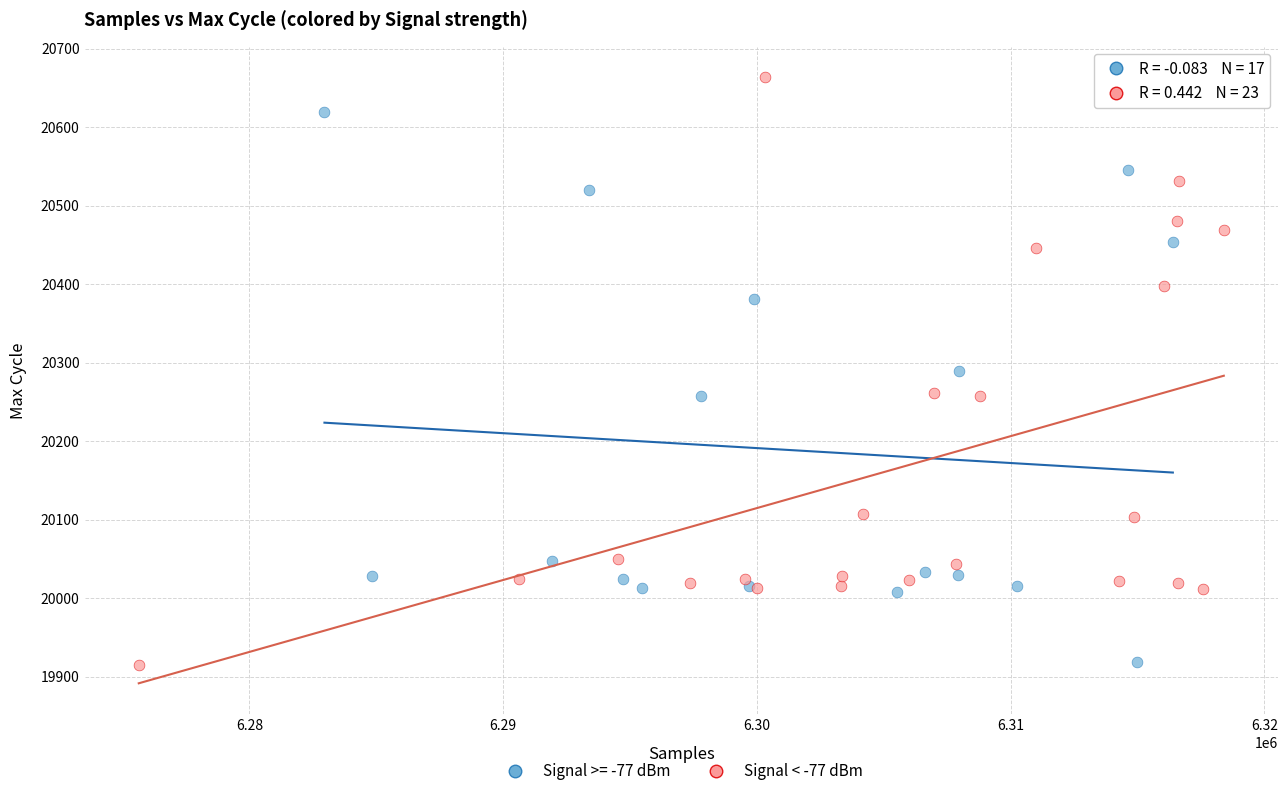

Which series reaches the maximum Y coordinate?

Signal < -77 dBm